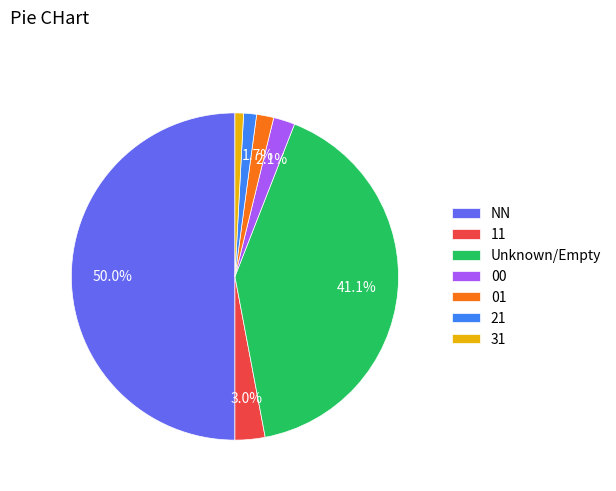

What portion of the pie excludes Unknown/Empty?

58.9%